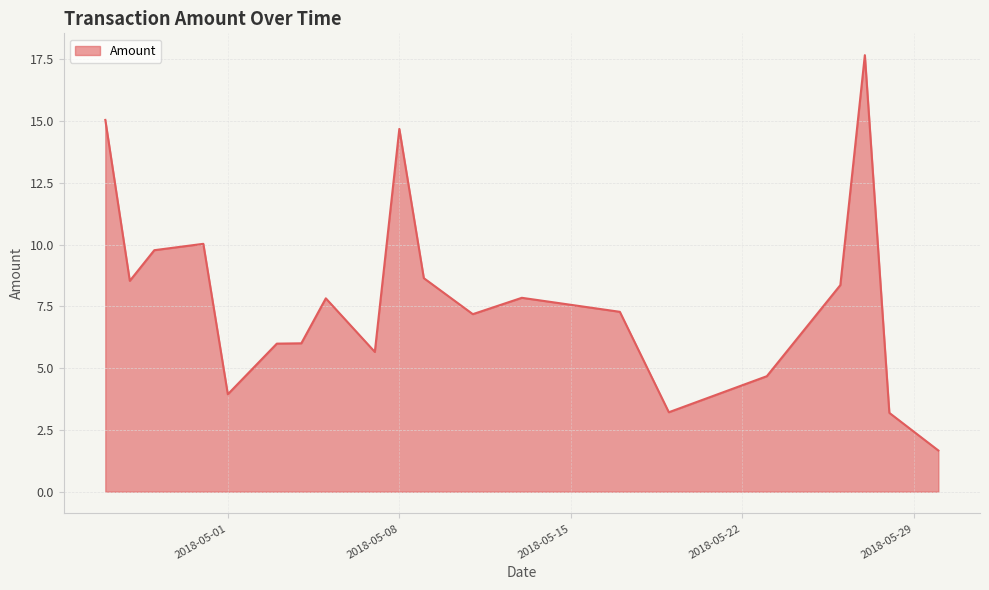

What is the minimum value shown in the chart?

1.7